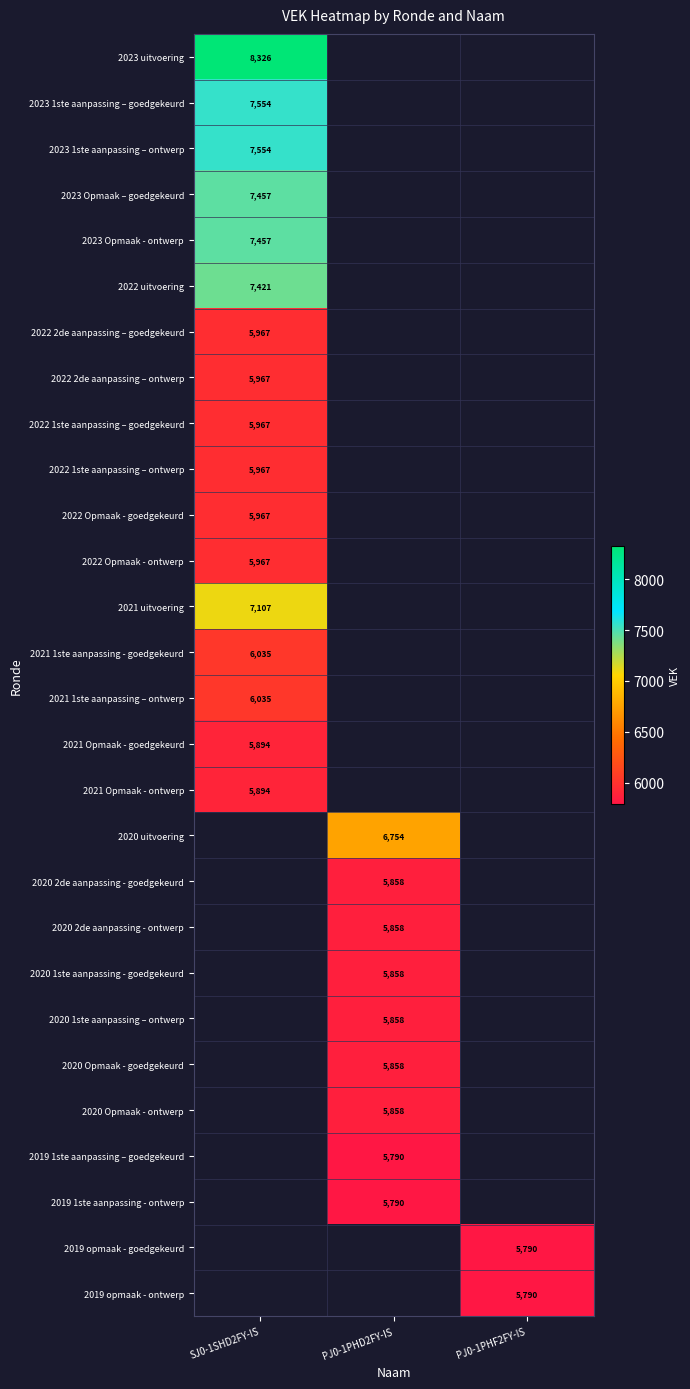

Between PJ0-1PHF2FY-IS and SJ0-1SHD2FY-IS, which is larger?

SJ0-1SHD2FY-IS